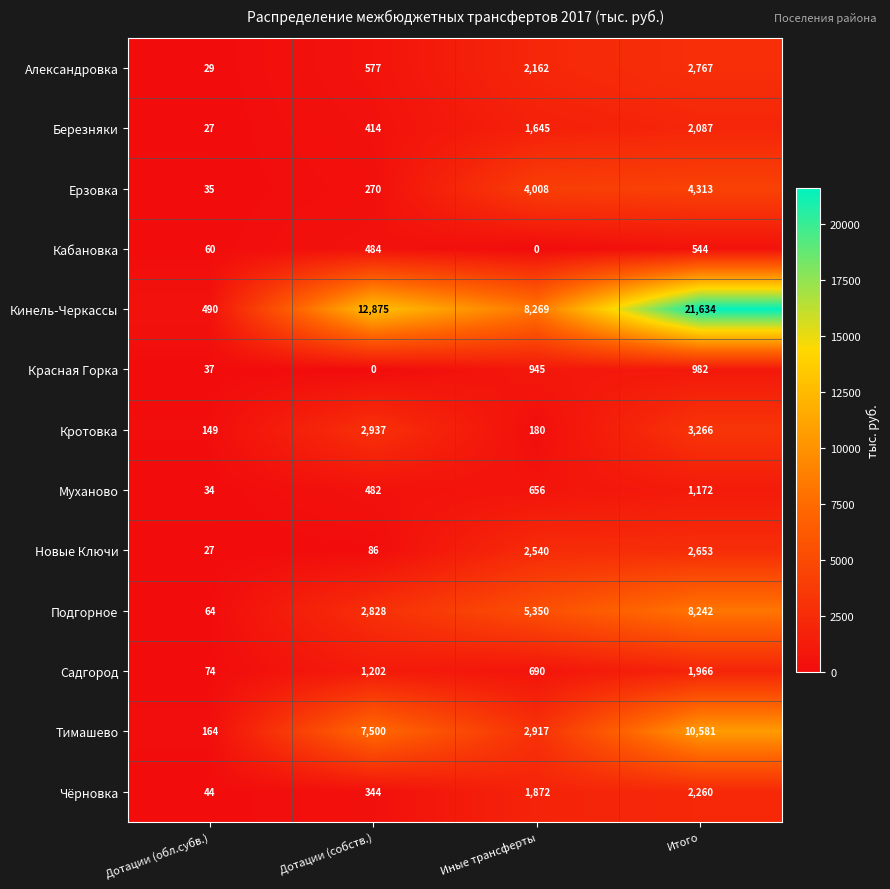

What is the difference between the maximum and second lowest values in the Александровка series?

2190